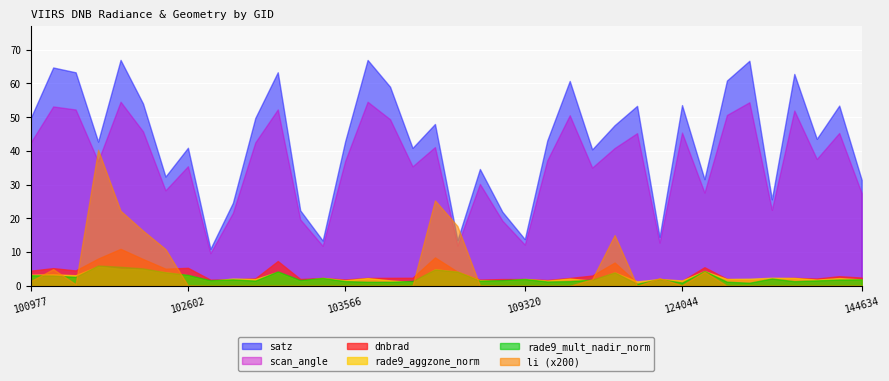

Reading left to right, extract all data points from this chart.

dnbrad: 4.5	5.3	4.6	8.1	11.0	8.0	5.1	5.3	1.8	1.9	2.2	7.4	2.0	2.3	1.9	2.3	2.4	2.4	8.4	4.2	1.8	2.0	2.0	1.7	2.3	3.0	6.9	0.9	2.0	1.5	5.5	2.1	1.8	2.2	2.4	2.2	2.9	2.4
satz: 49.8	64.7	63.3	42.8	67.0	54.1	32.4	40.9	11.0	24.6	49.8	63.3	22.4	13.4	42.8	67.0	59.0	40.9	48.0	13.5	34.6	22.0	13.8	43.1	60.8	40.5	47.6	53.4	14.5	53.6	31.6	60.9	66.7	25.6	62.8	43.6	53.4	31.4
scan_angle: 42.5	53.2	52.3	37.0	54.6	45.8	28.3	35.5	9.7	21.6	42.5	52.3	19.7	11.9	37.0	54.6	49.4	35.4	41.1	12.0	30.2	19.3	12.2	37.2	50.6	35.1	40.9	45.3	12.8	45.4	27.7	50.7	54.4	22.5	52.0	37.6	45.3	27.5
rade9_aggzone_norm: 3.3	3.4	3.1	5.8	5.0	4.9	4.0	3.1	1.5	2.2	2.0	4.2	1.5	2.4	1.6	2.3	1.6	1.1	4.9	4.2	1.7	1.5	2.1	1.5	2.2	1.5	4.0	1.3	2.0	1.6	4.4	2.0	2.1	2.4	2.3	1.8	2.3	1.9
rade9_mult_nadir_norm: 3.1	3.0	2.6	6.0	5.7	5.2	4.0	3.3	1.7	1.9	1.5	4.3	1.7	2.3	1.4	1.2	1.2	1.5	4.9	4.2	1.5	1.7	2.0	1.3	1.4	1.9	4.0	0.6	2.0	1.0	4.4	1.2	0.9	2.2	1.4	1.6	1.9	1.9
li: 0.0	0.0	0.0	0.2	0.1	0.1	0.1	0.0	0.0	0.0	0.0	0.0	0.0	0.0	0.0	0.0	0.0	0.0	0.1	0.1	0.0	0.0	0.0	0.0	0.0	0.0	0.1	0.0	0.0	0.0	0.0	0.0	0.0	0.0	0.0	0.0	0.0	0.0